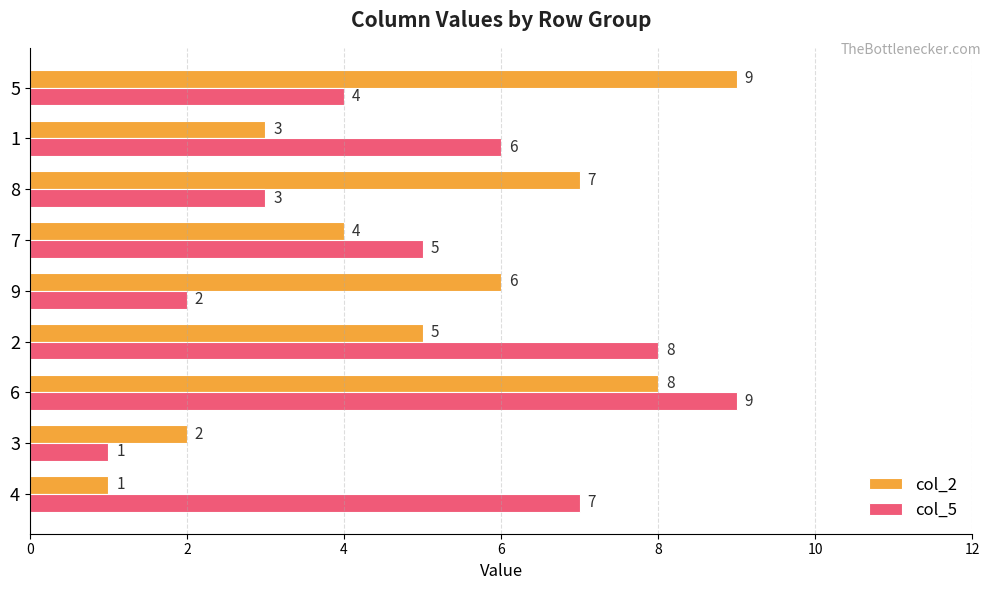

What is the average value of the col_5 series?

5